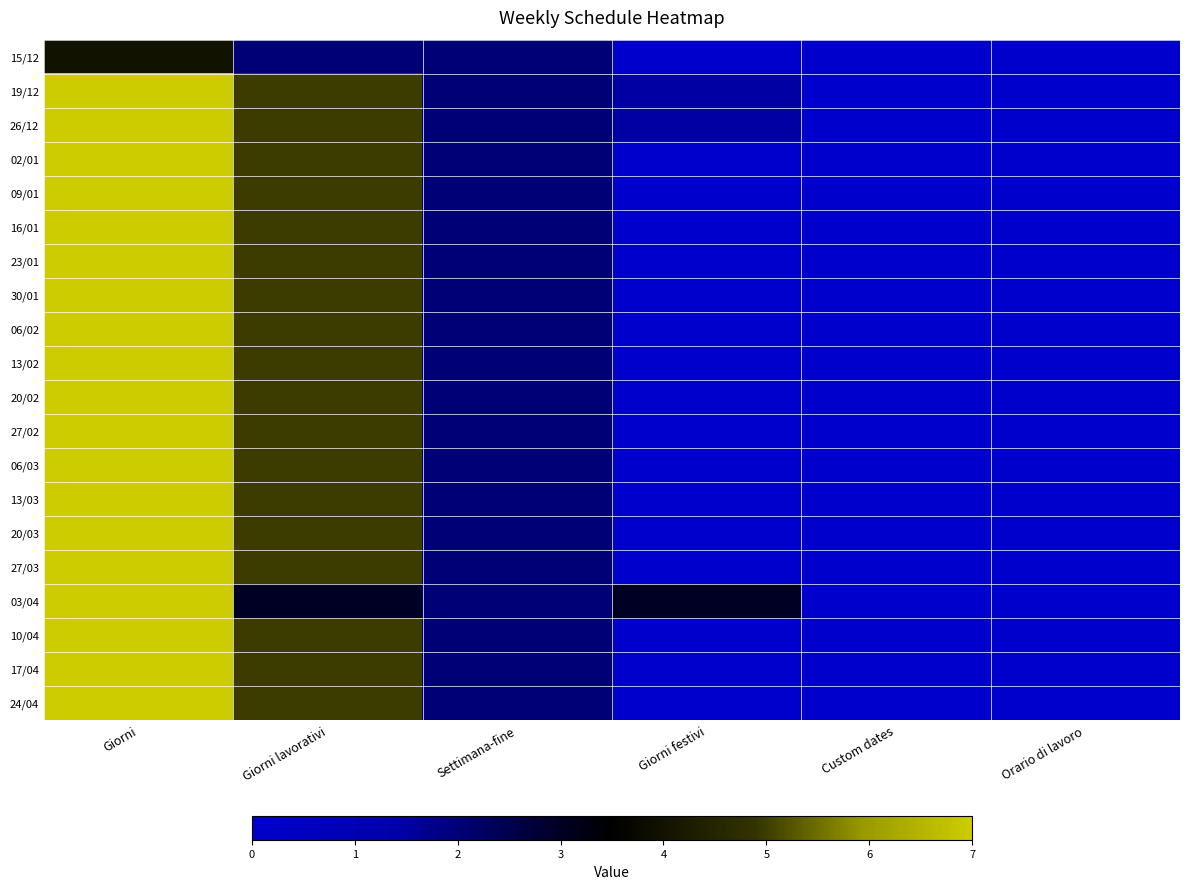

At Settimana-fine, list the series in order from largest to smallest.

15/12, 19/12, 26/12, 02/01, 09/01, 16/01, 23/01, 30/01, 06/02, 13/02, 20/02, 27/02, 06/03, 13/03, 20/03, 27/03, 03/04, 10/04, 17/04, 24/04